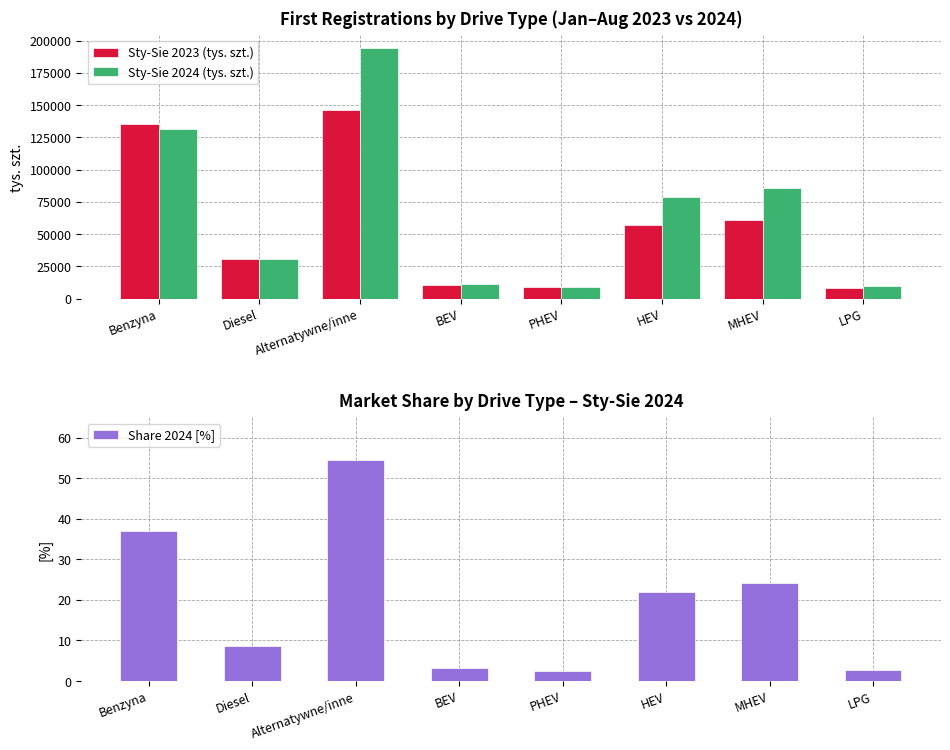

List the labels in order of Sty-Sie 2024 (tys. szt.) value, largest first.

Alternatywne/inne, Benzyna, MHEV, HEV, Diesel, BEV, LPG, PHEV